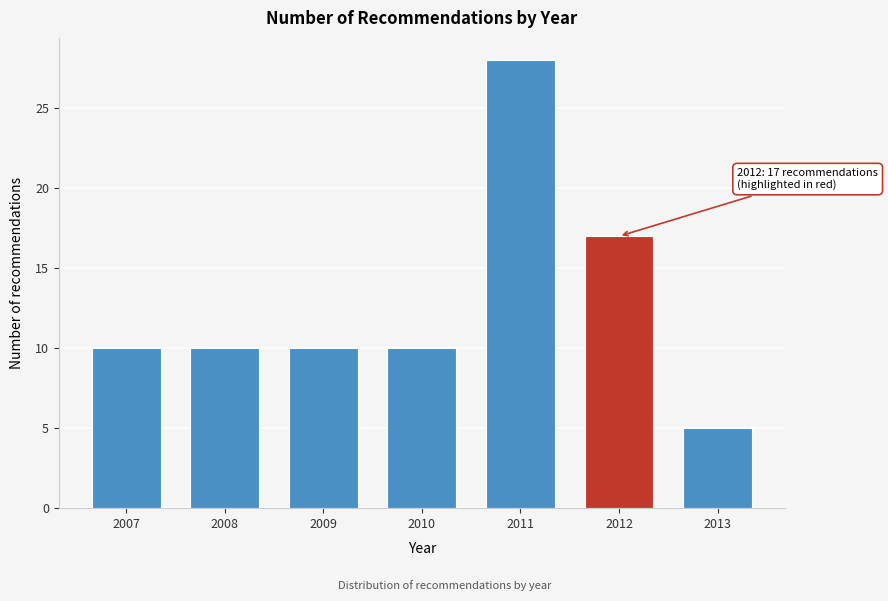

Reading left to right, transcribe all the data shown in this chart.

2007=10	2008=10	2009=10	2010=10	2011=28	2012=17	2013=5